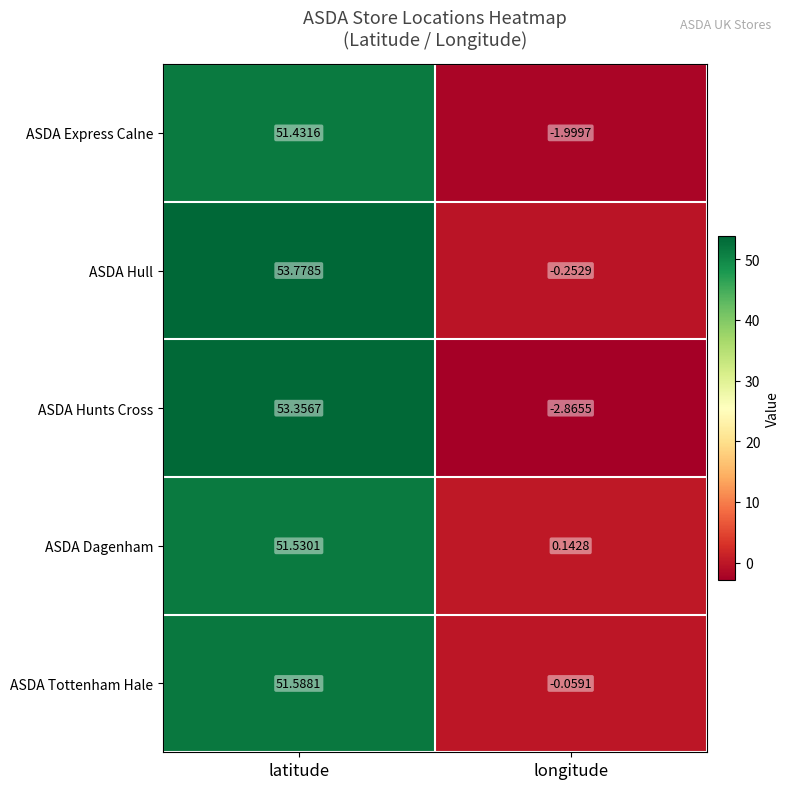

Rank the categories by ASDA Tottenham Hale value from highest to lowest.

latitude, longitude